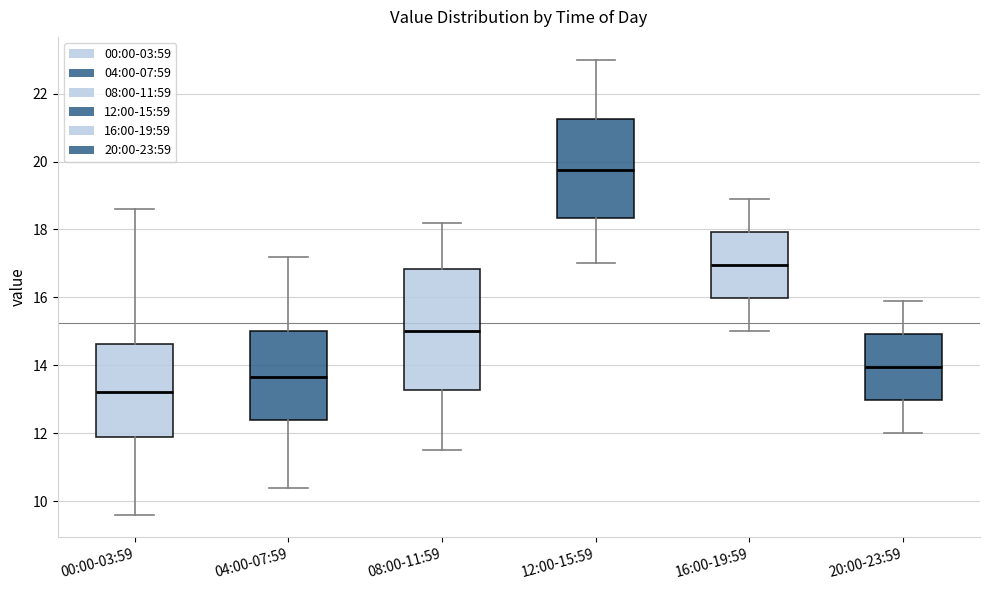

Where is the upper edge of the box for 16:00-19:59 on the y-axis? The values are not printed on the chart, so give them approximately, as read against the axis.

18.0